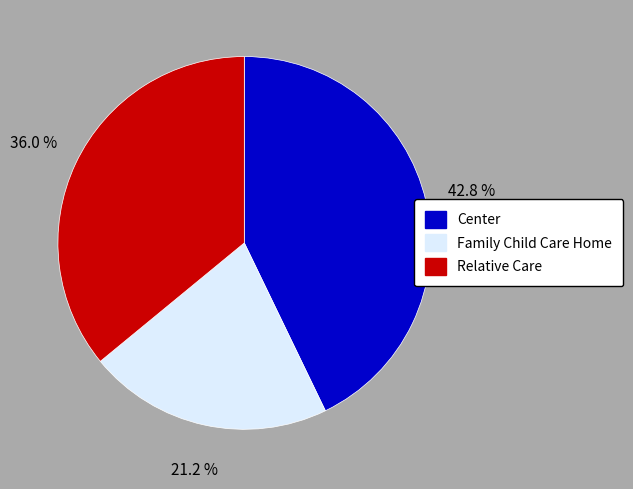

Rank the categories by value from highest to lowest.

Center, Relative Care, Family Child Care Home